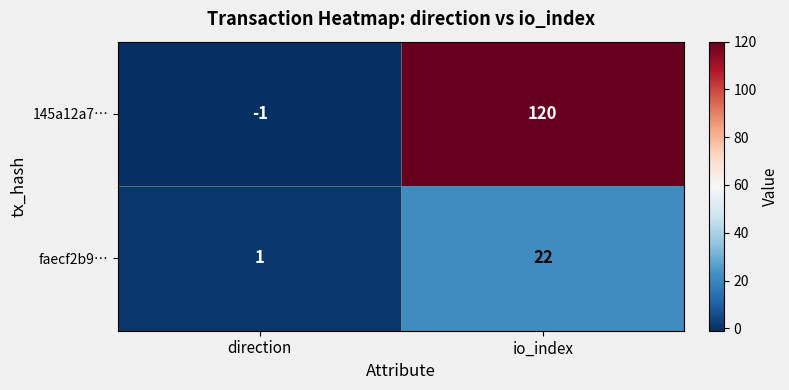

At which category does the chart reach its minimum across all series?

direction